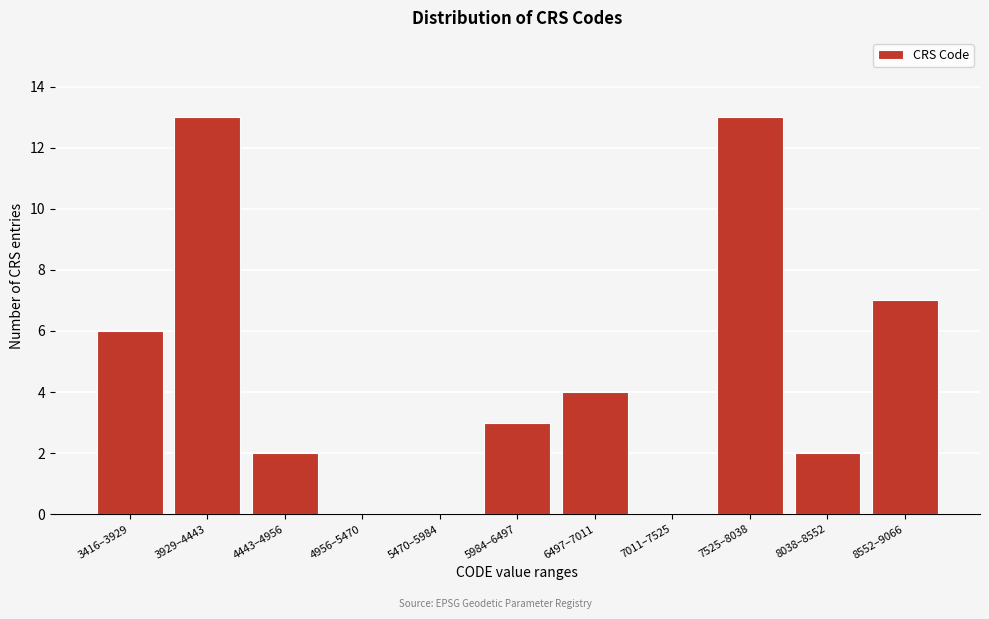

Reading left to right, list all the values displayed in this chart.

3416–3929=6	3929–4443=13	4443–4956=2	4956–5470=0	5470–5984=0	5984–6497=3	6497–7011=4	7011–7525=0	7525–8038=13	8038–8552=2	8552–9066=7